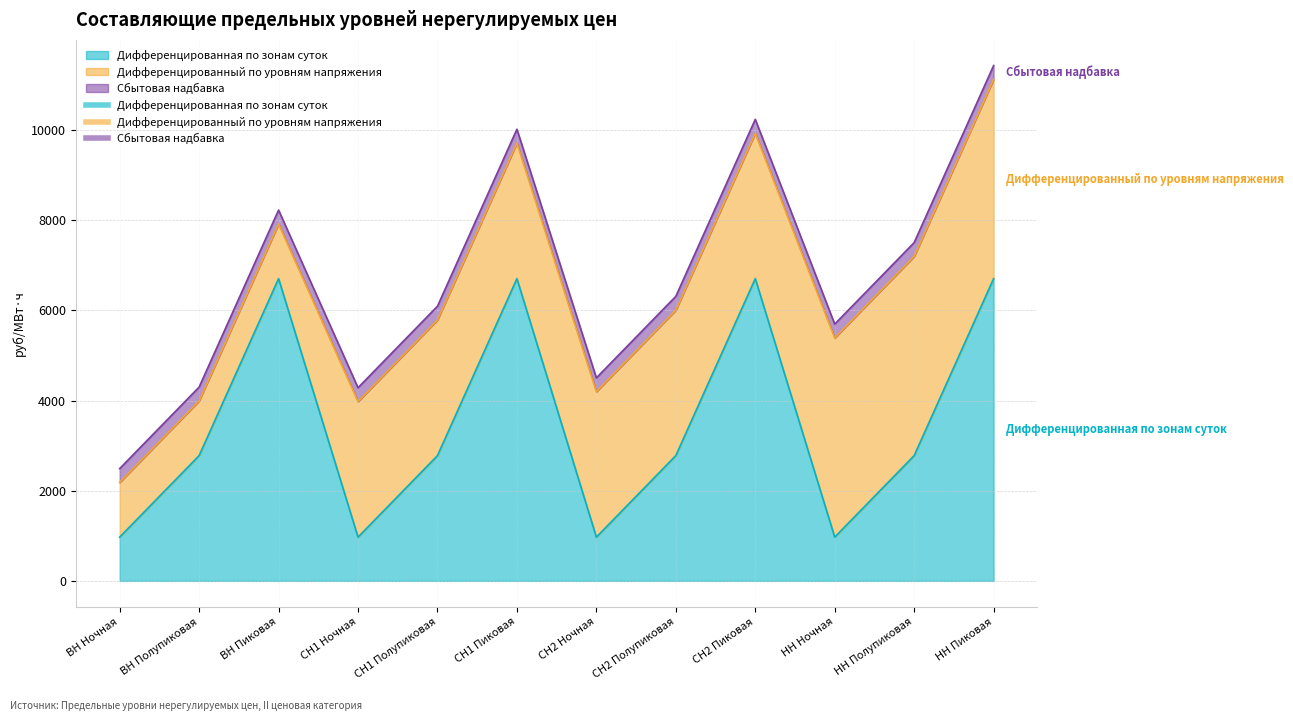

How many data points in Дифференцированная по зонам суток are less than 2778?

4